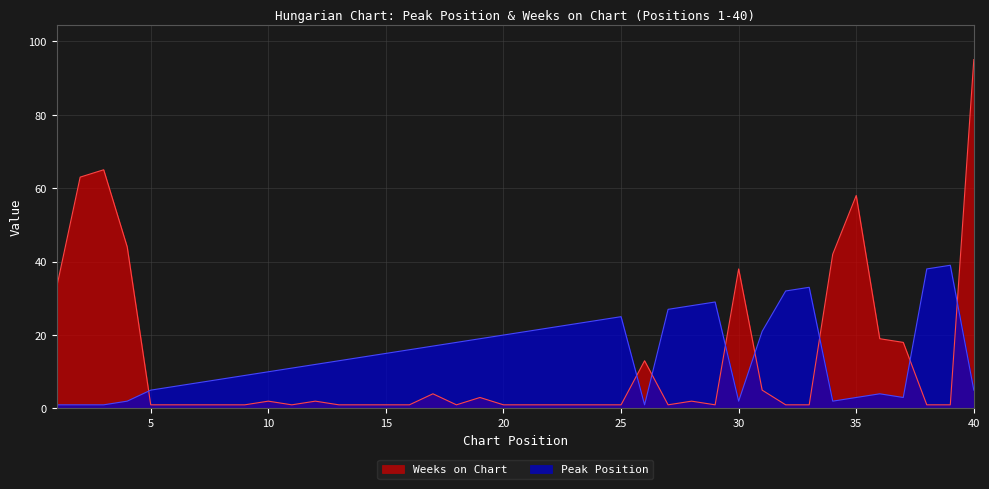

True or false: Weeks on Chart has a value of 0 at 9.

False